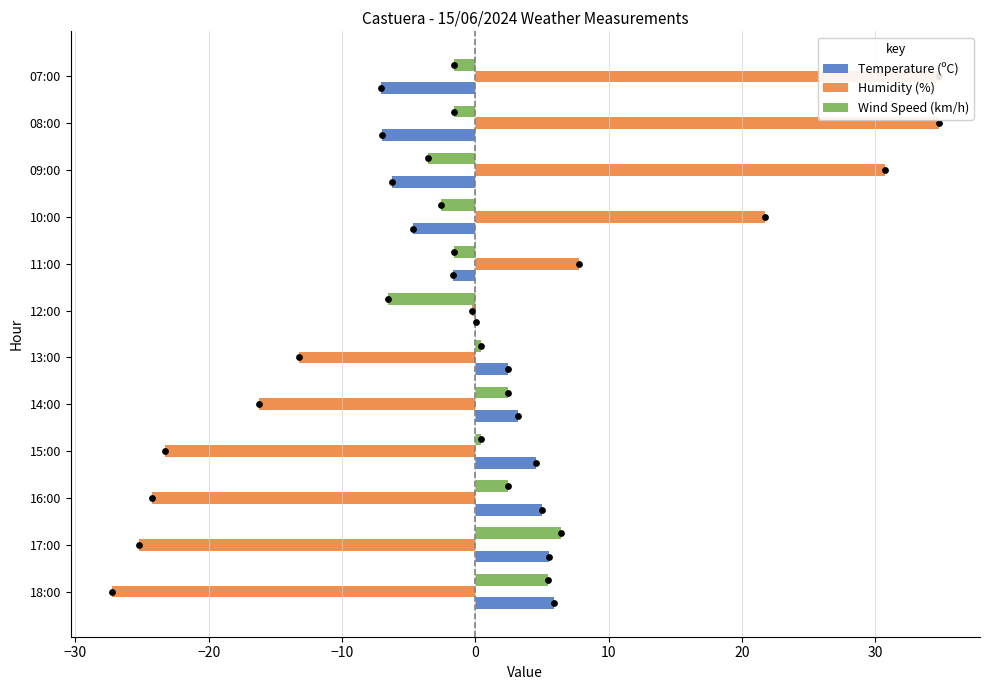

Is the value of Temperature (ºC) at 16:00 greater than the value of Wind Speed (km/h) at 17:00?

No